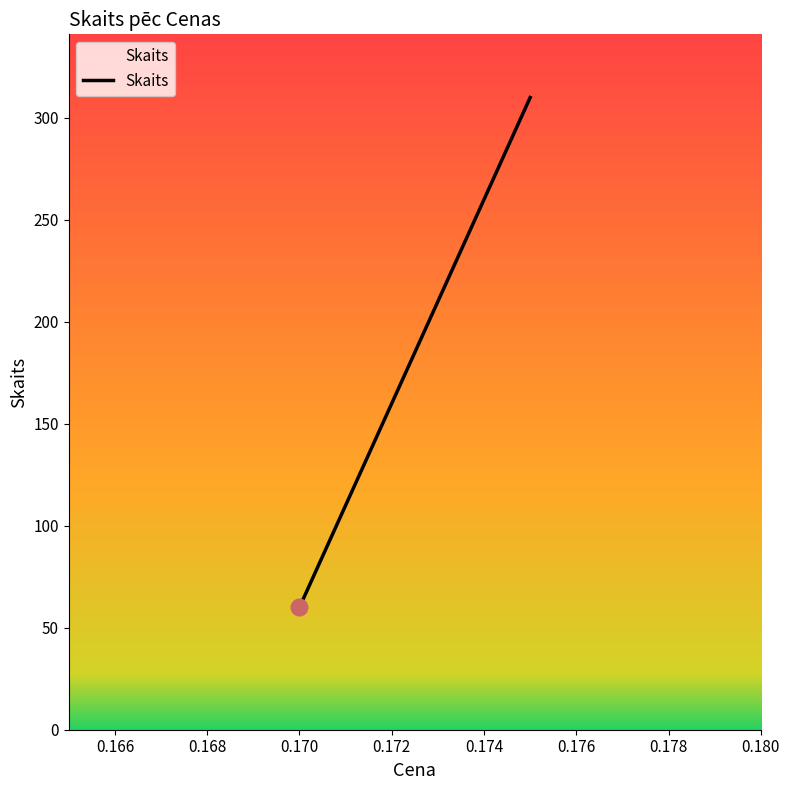

What is the maximum value shown in the chart?

310